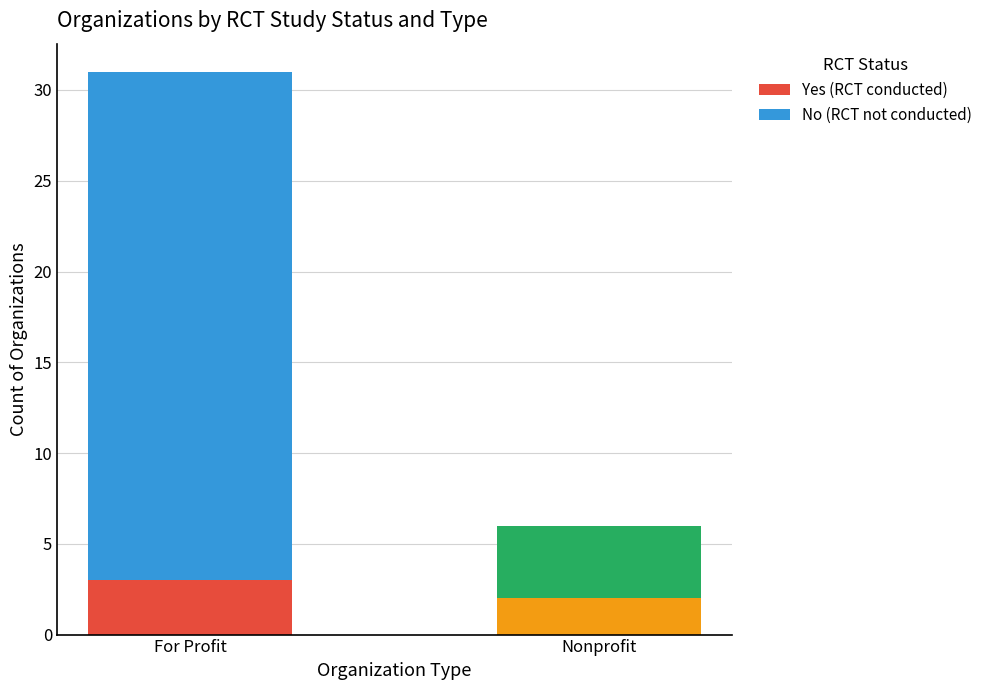

What is the value of the Yes (RCT conducted) bar at the 2nd from the left?

2